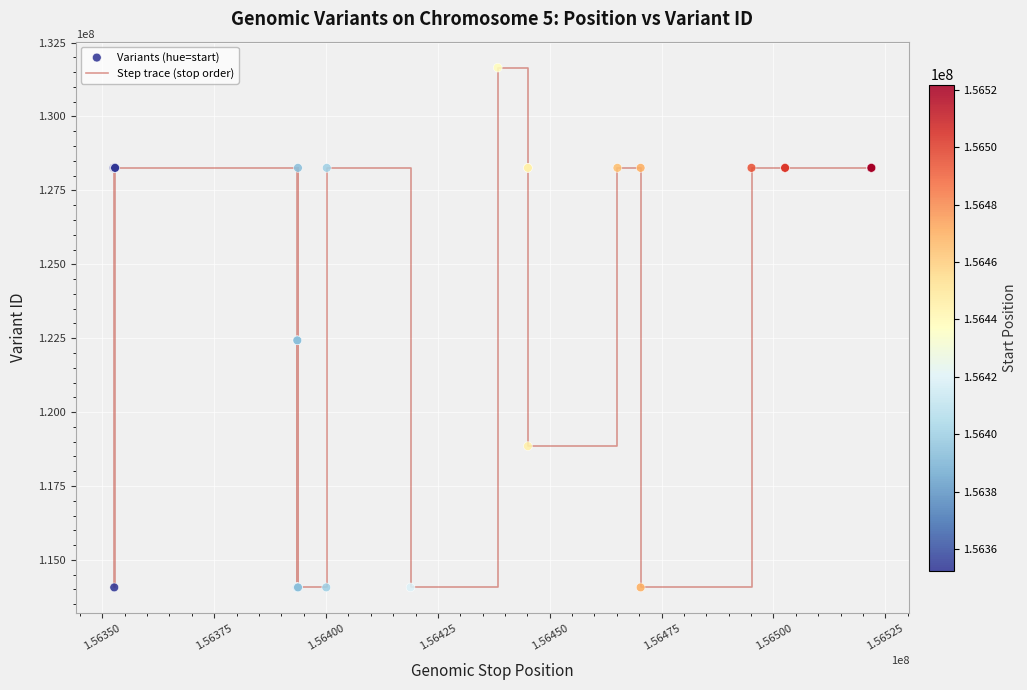

What is the smallest value displayed?

114067817